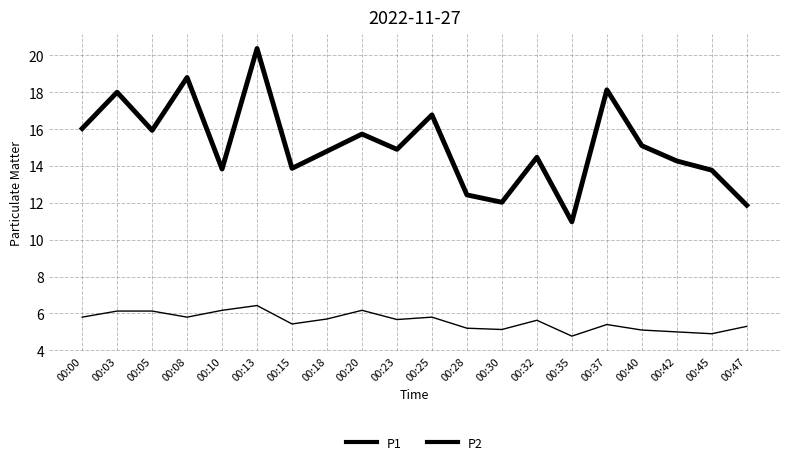

What is the value of the P1 point at the 15th from the left?

11.0